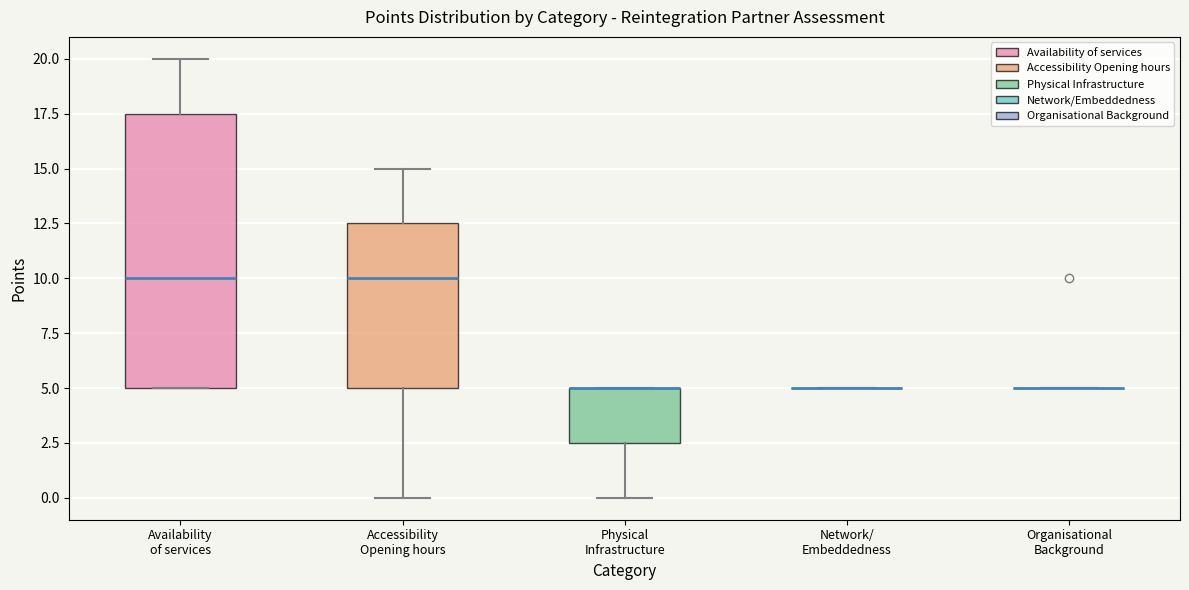

Which box is the tallest, from its lower edge to its upper edge?

Availability of services